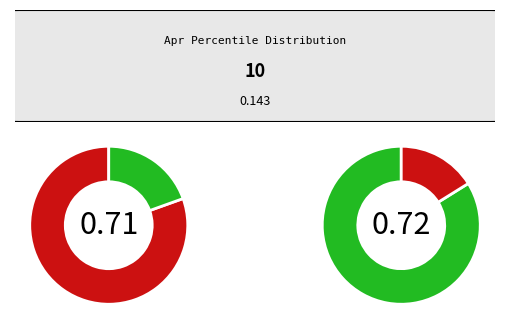

True or false: pct95 accounts for 1% of the total.

False